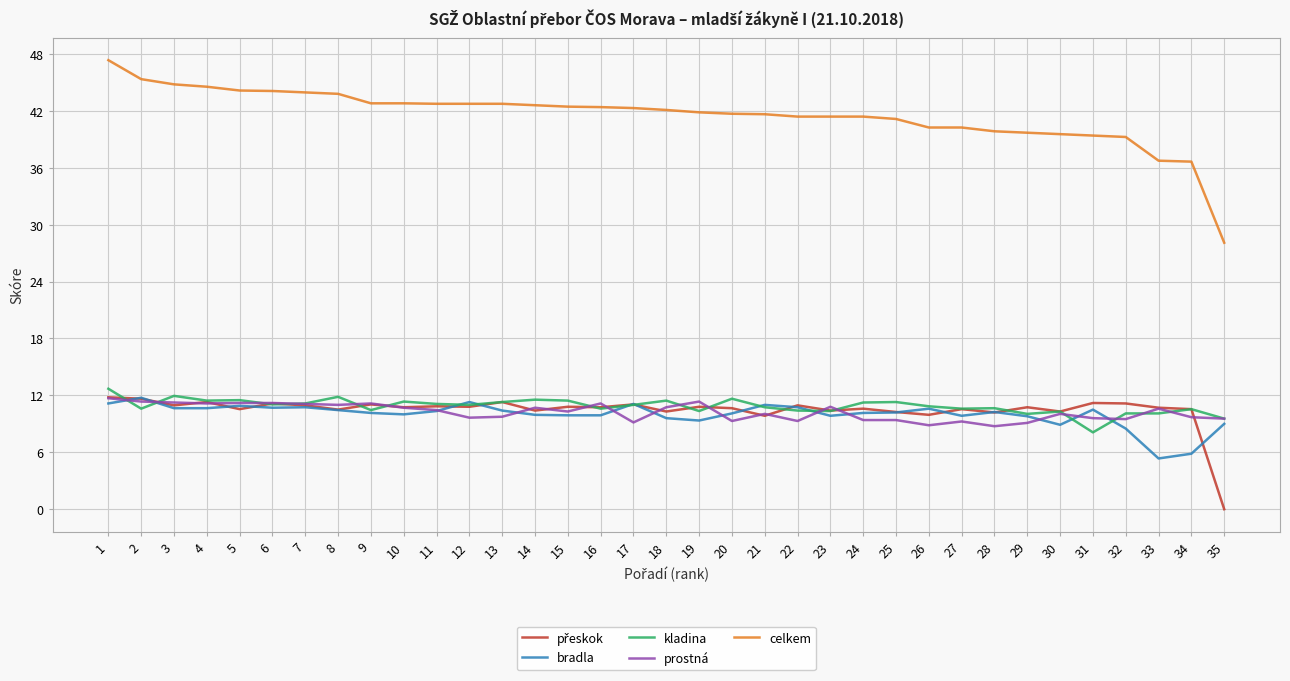

Does the chart display data point markers on the line(s)?

No